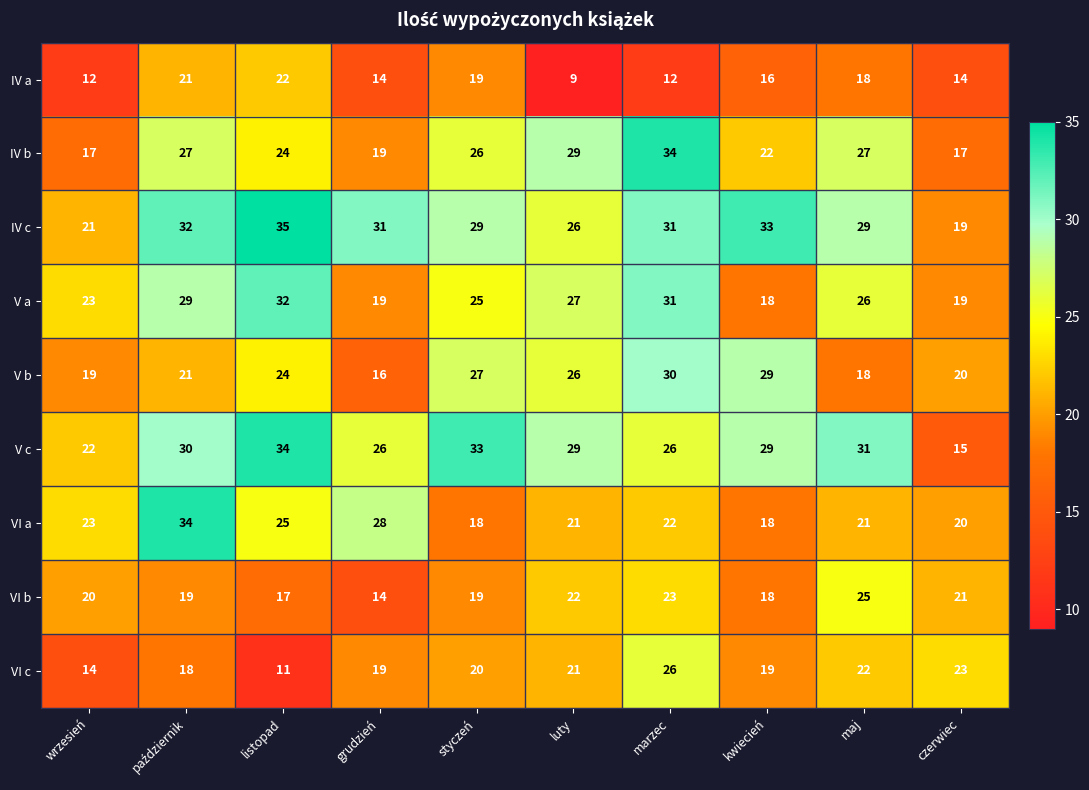

What is the difference between the highest and lowest values at styczeń?

15